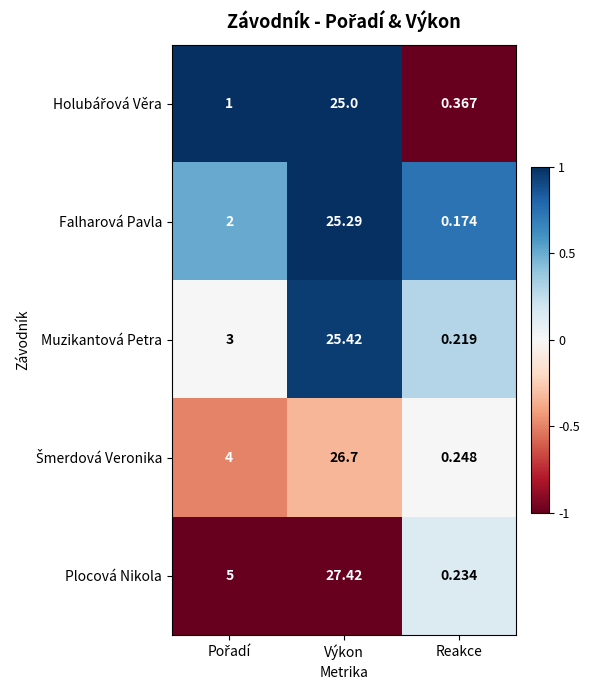

Which category has the highest value across all series?

Výkon